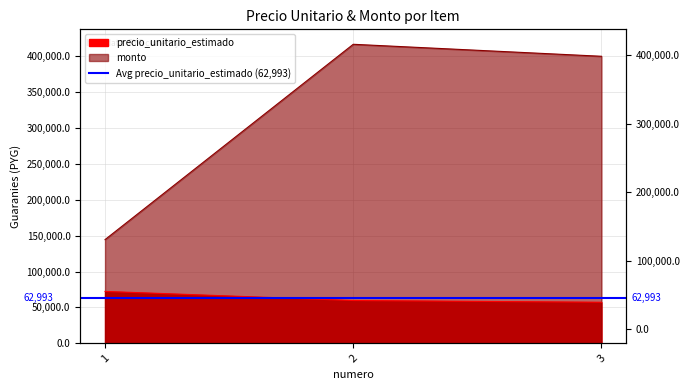

Rank the series by their average value, from highest to lowest.

monto, precio_unitario_estimado